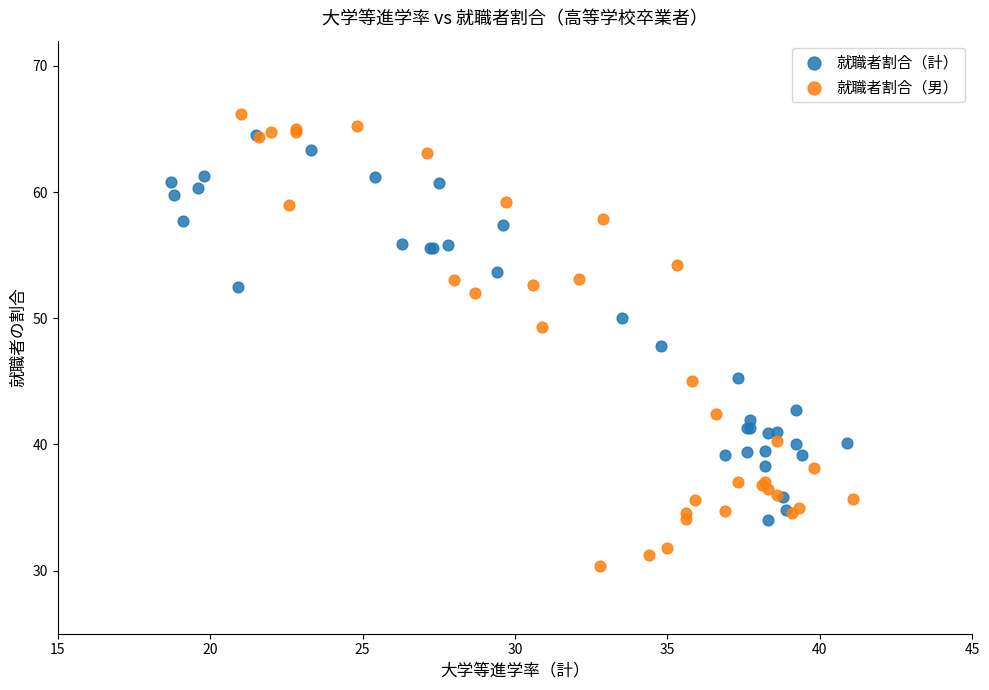

Which series reaches the minimum Y coordinate?

就職者割合（男）